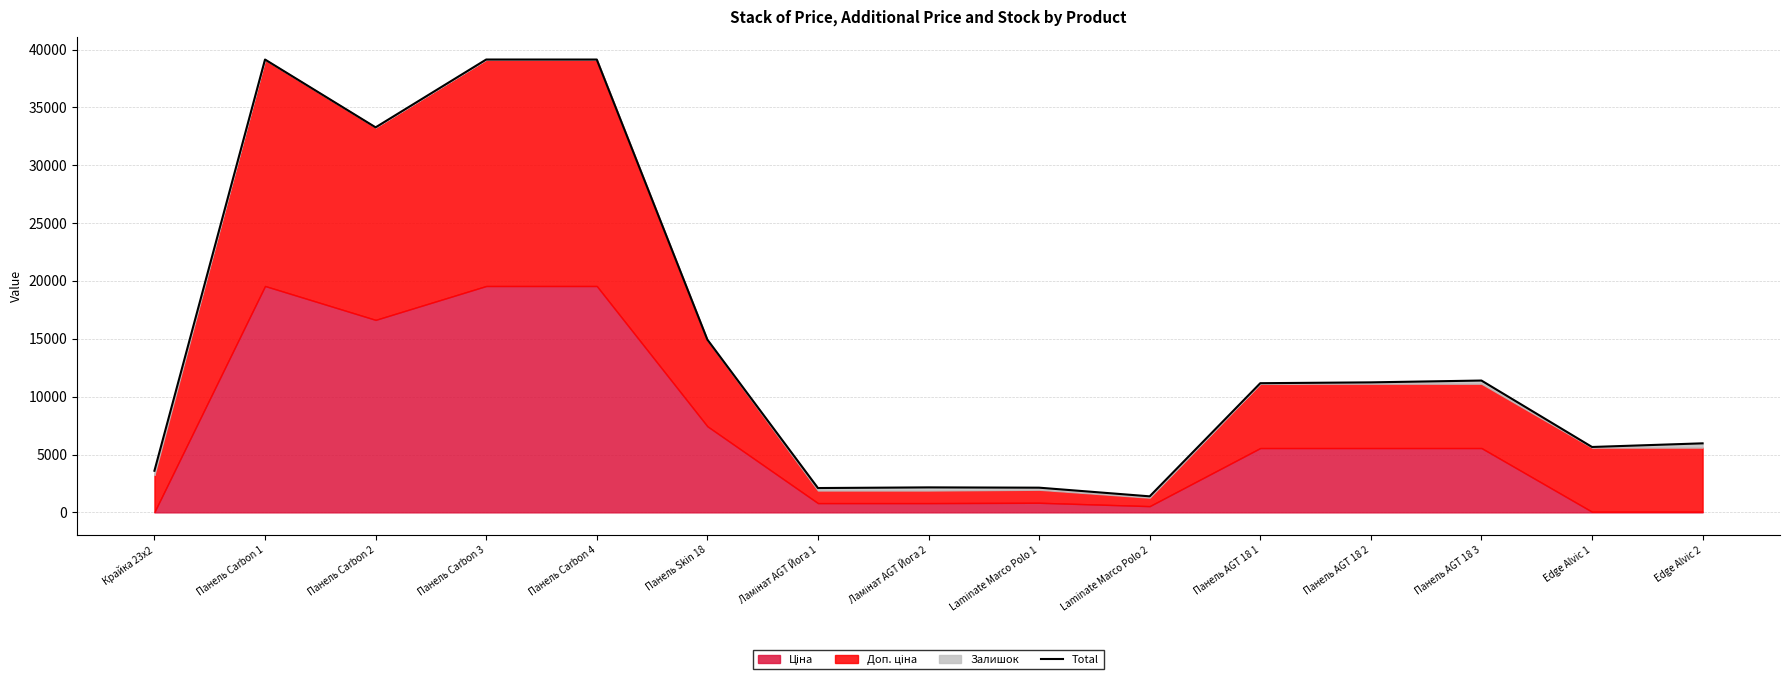

Where is the data nearest to the value 20261?

Панель Skin 18